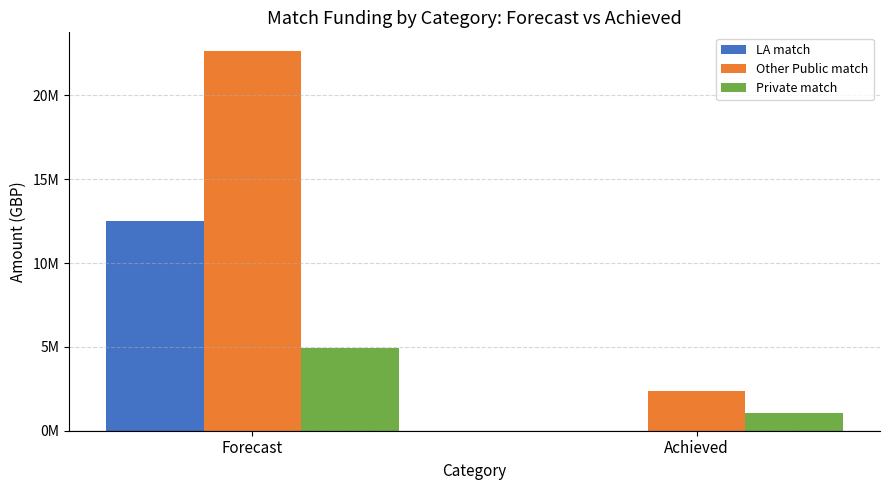

What are all the series names shown in the legend?

LA match, Other Public match, Private match